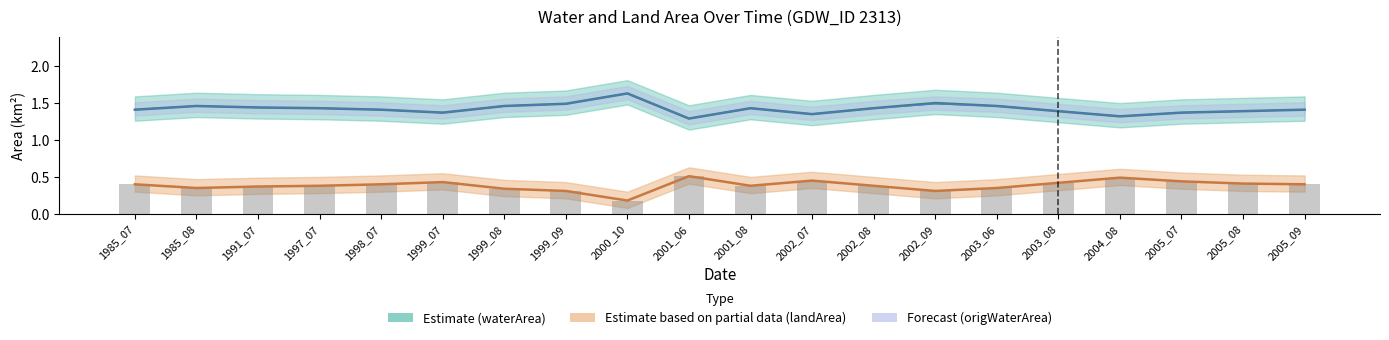

Between 1999_07 and 2005_09, which is larger?

2005_09